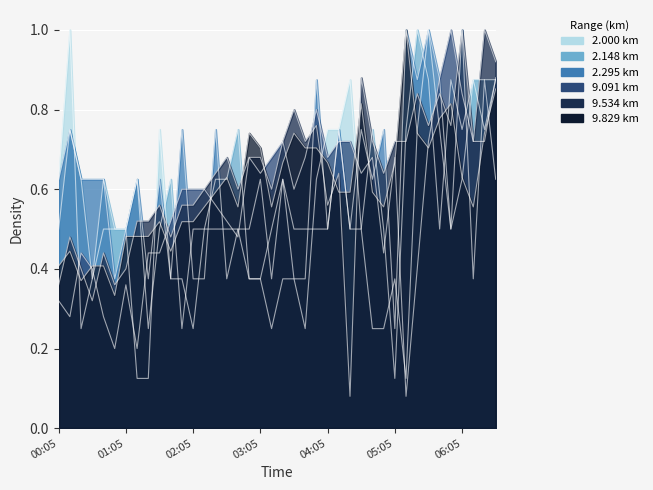

How many intersections are there between 2.148 and 2.000?

10